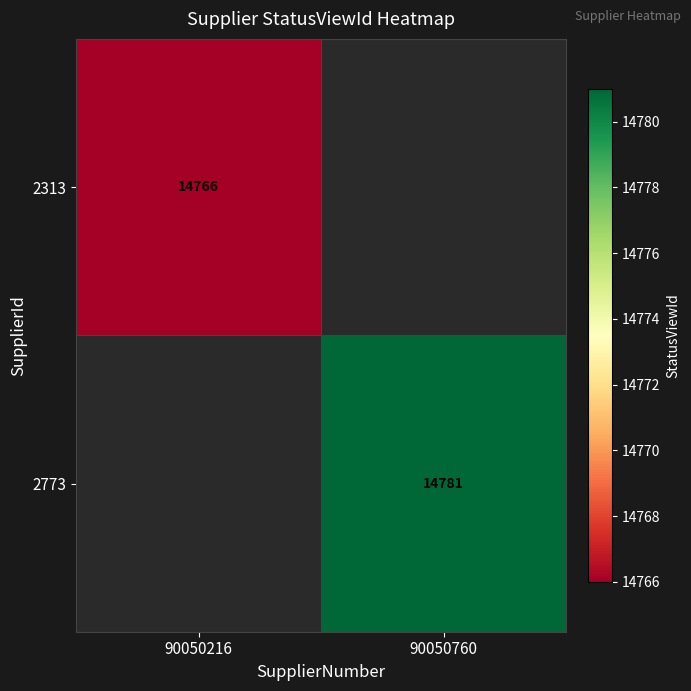

True or false: 2773 has a value of 14781 at 90050760.

True